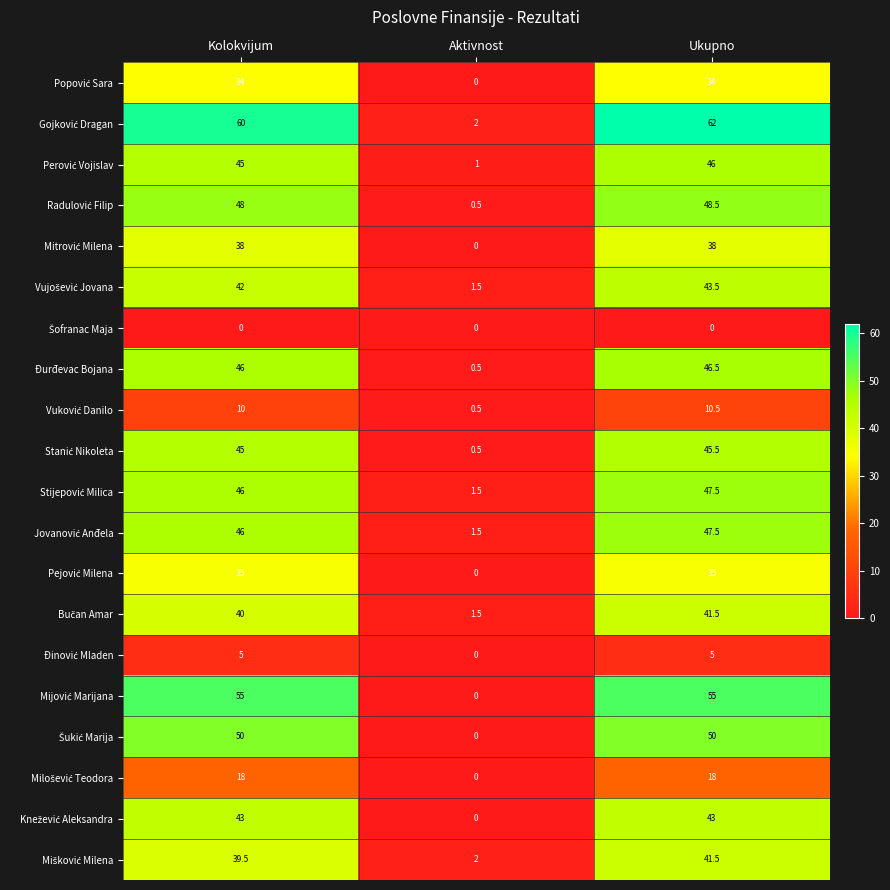

At which category does the chart reach its peak across all series?

Ukupno